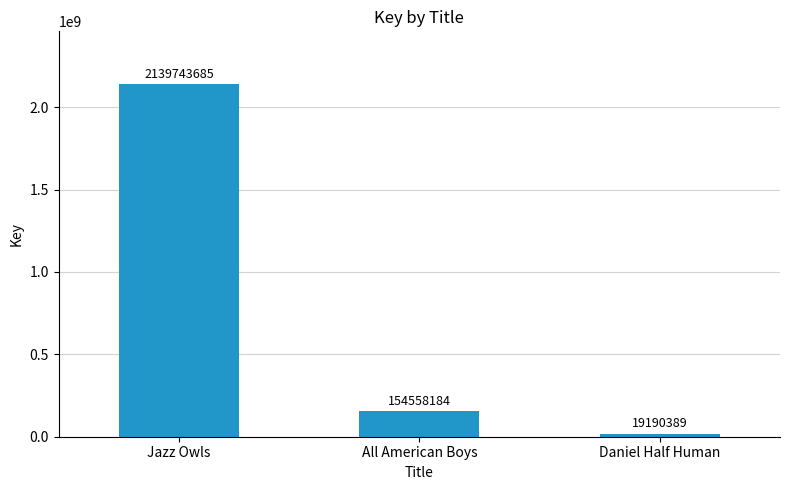

What position from the right is All American Boys?

2